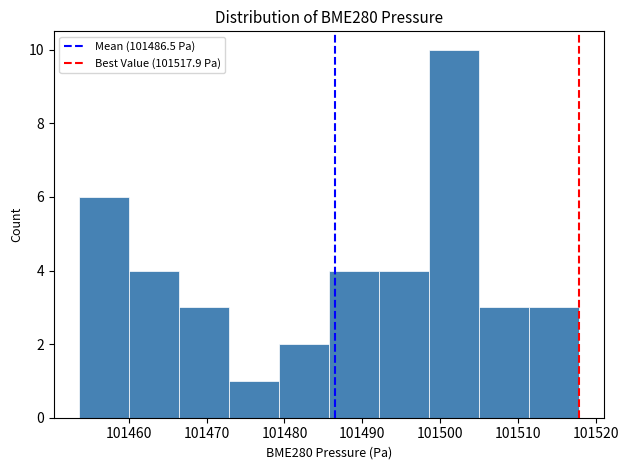

How tall is the bar that spans 101460 to 101466 on the x-axis? Neither the bar edges nor the heights are printed on the chart, so give them approximately, as read against the axes.

4